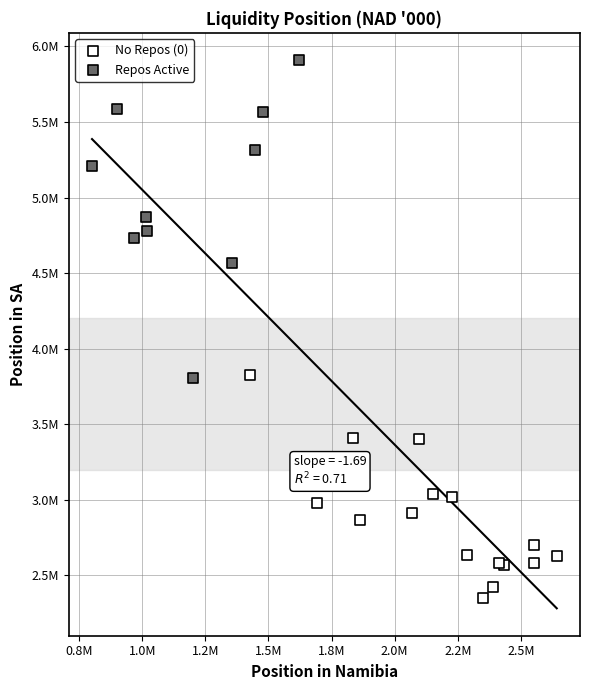

Which series has the widest spread of Y values?

Repos Active